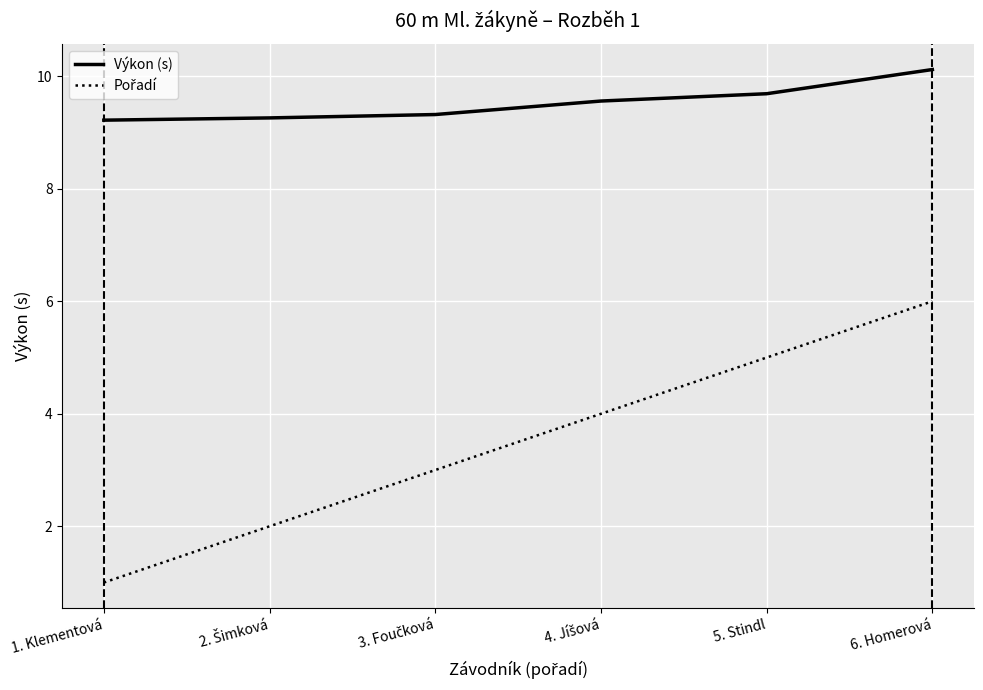

True or false: Výkon (s) has a value of 13.1 at 5. Stindl.

False